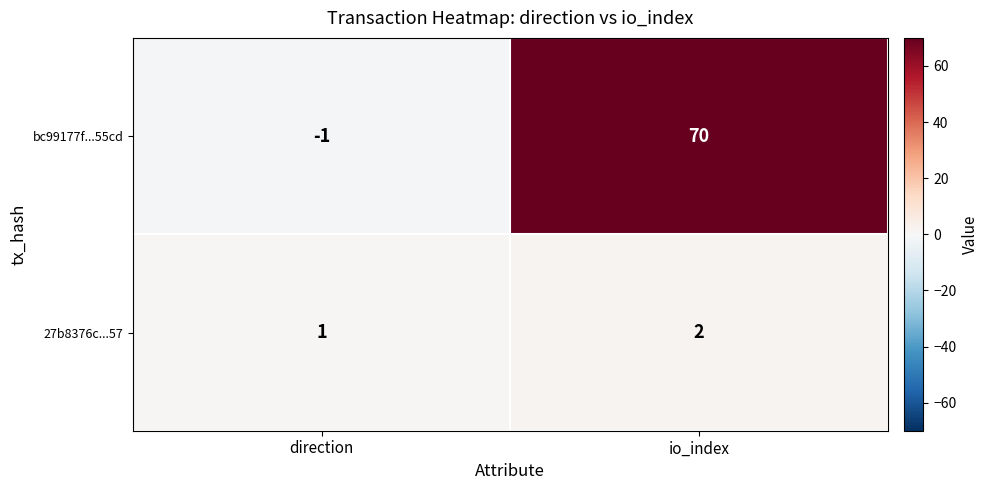

At how many categories does at least one series exceed 63?

1